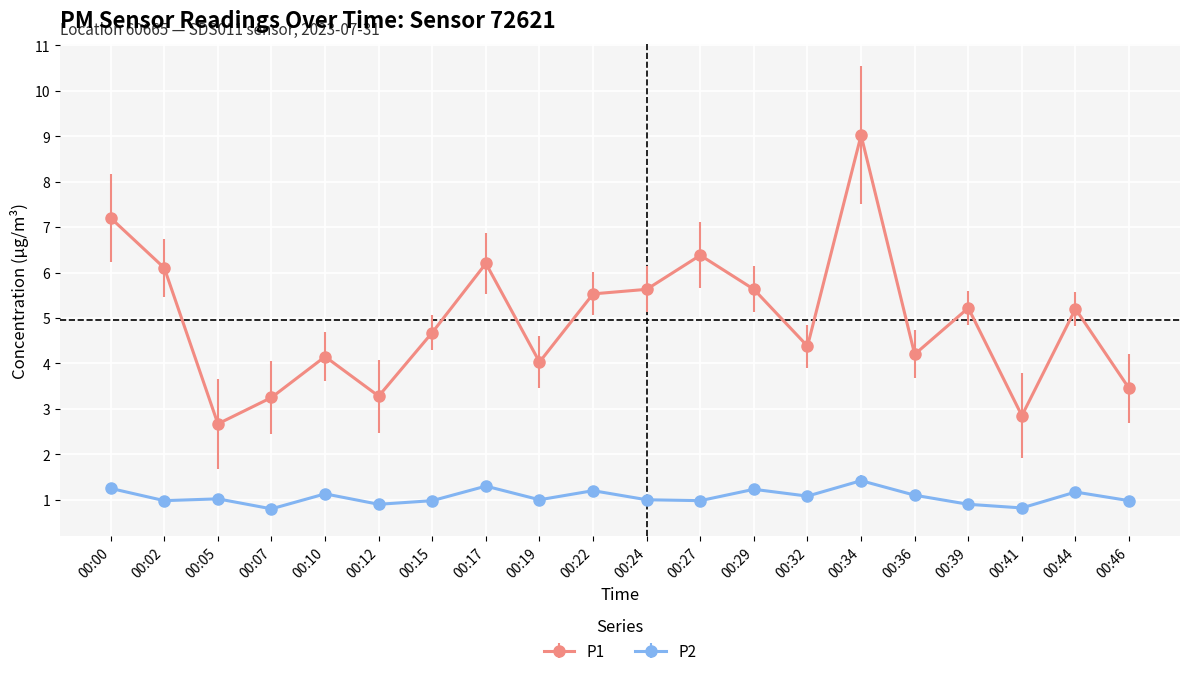

What are all the series names shown in the legend?

P1, P2